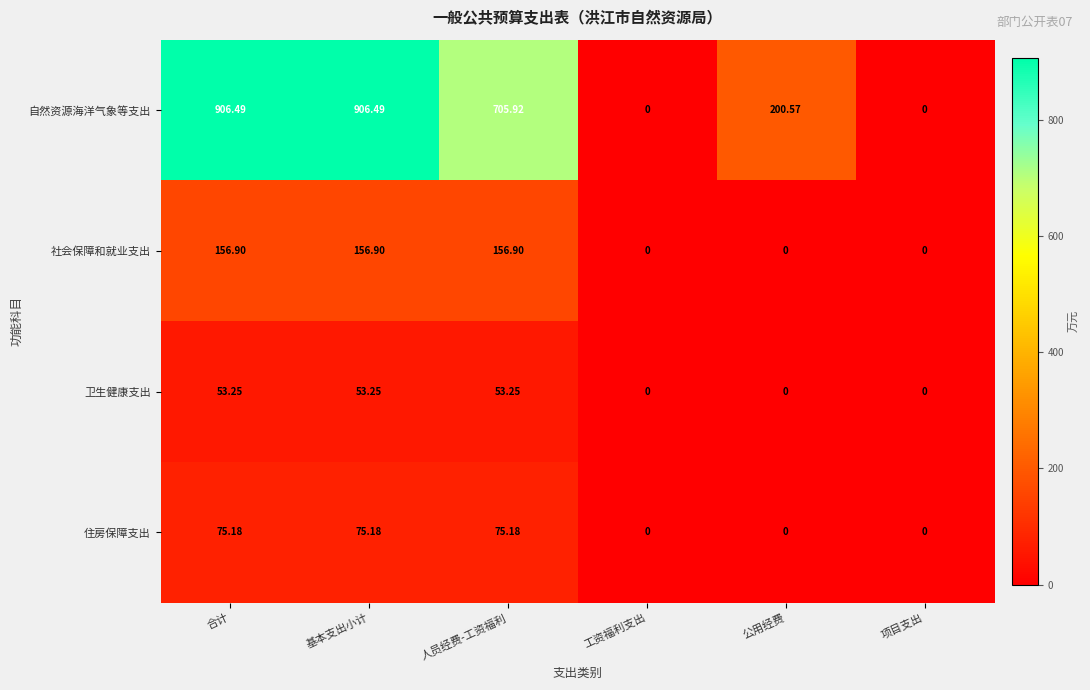

What is the maximum value shown in the chart?

906.5